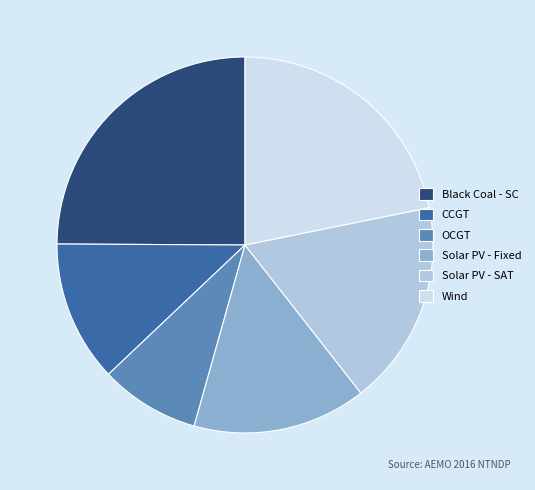

How many slices are in this pie chart?

6